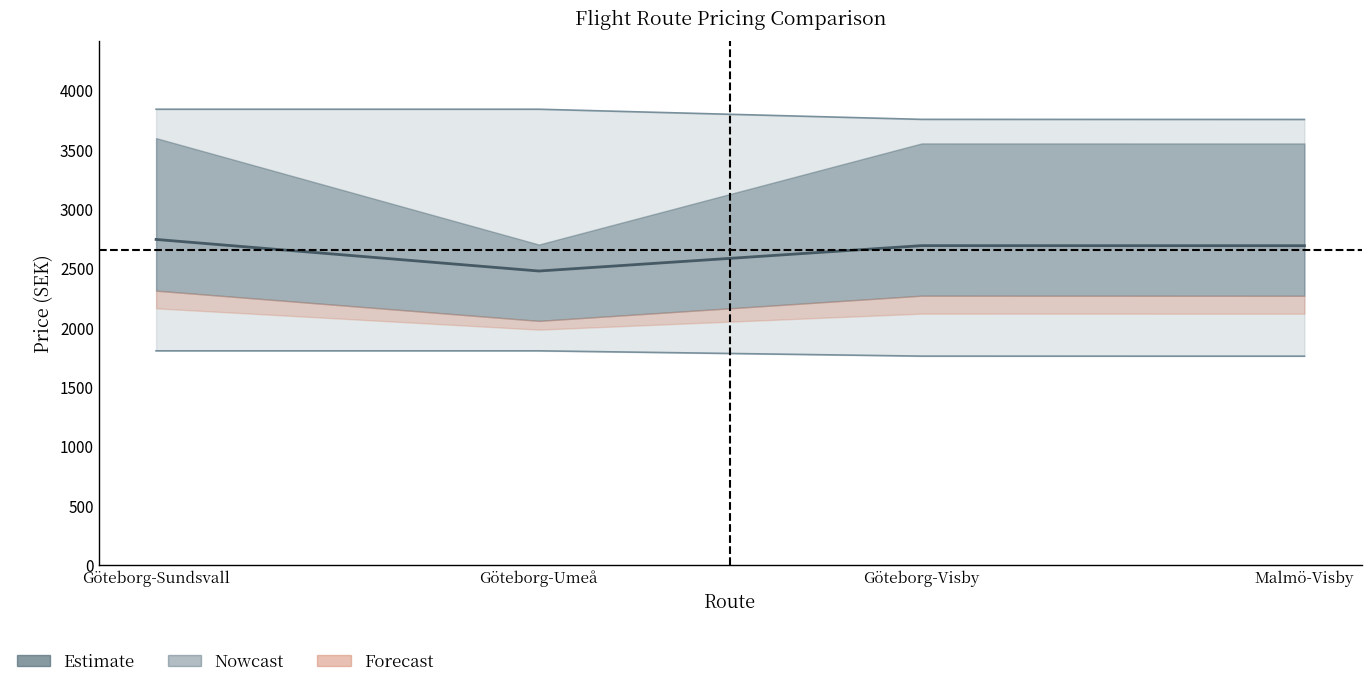

Does the chart have visible grid lines?

No